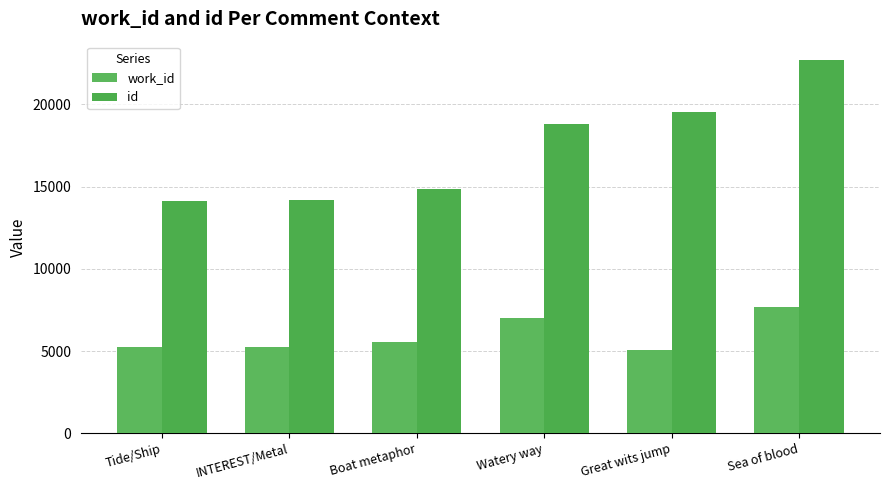

The work_id series shows 5088 at Great wits jump. True or false?

True